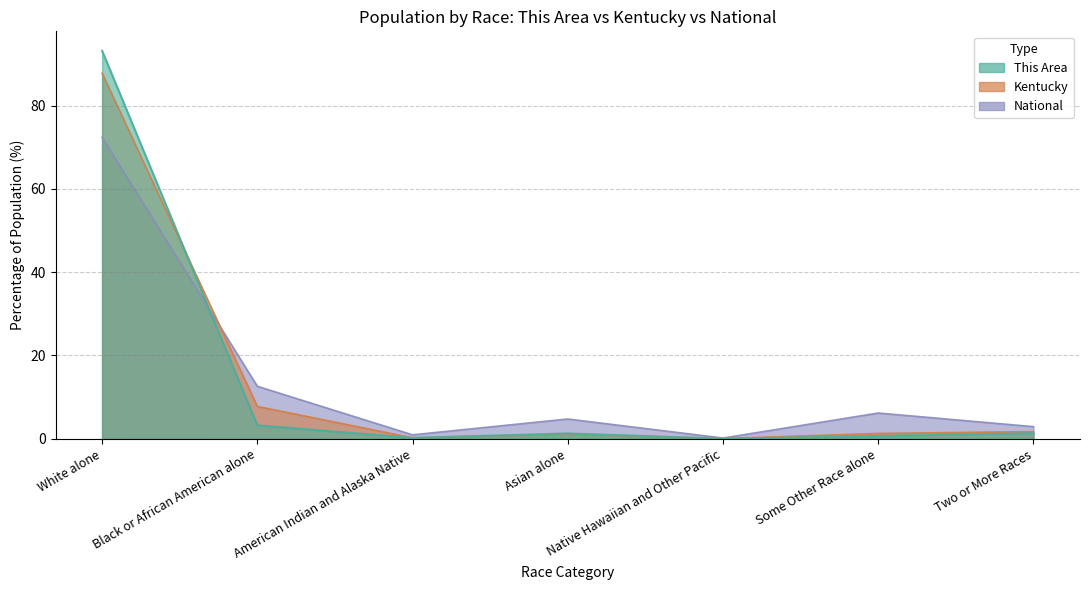

What is the difference between the highest and lowest values at Some Other Race alone?

5.5